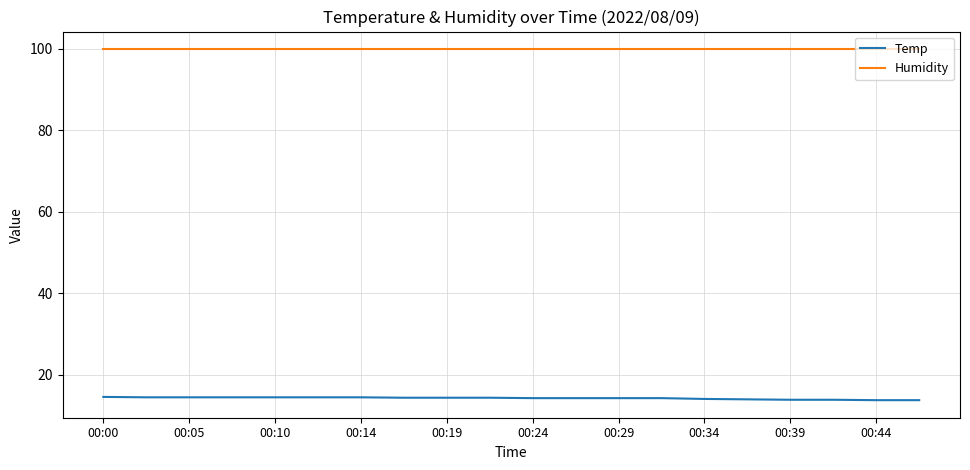

What is the lowest value of the Temp series?

13.7